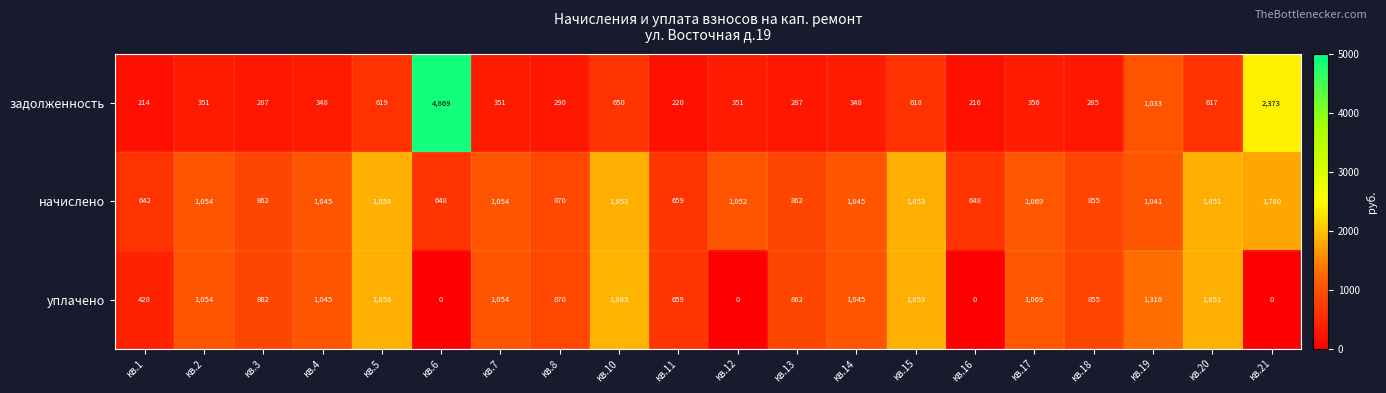

What is the spread (max minus min) of values at кв.10?

1235